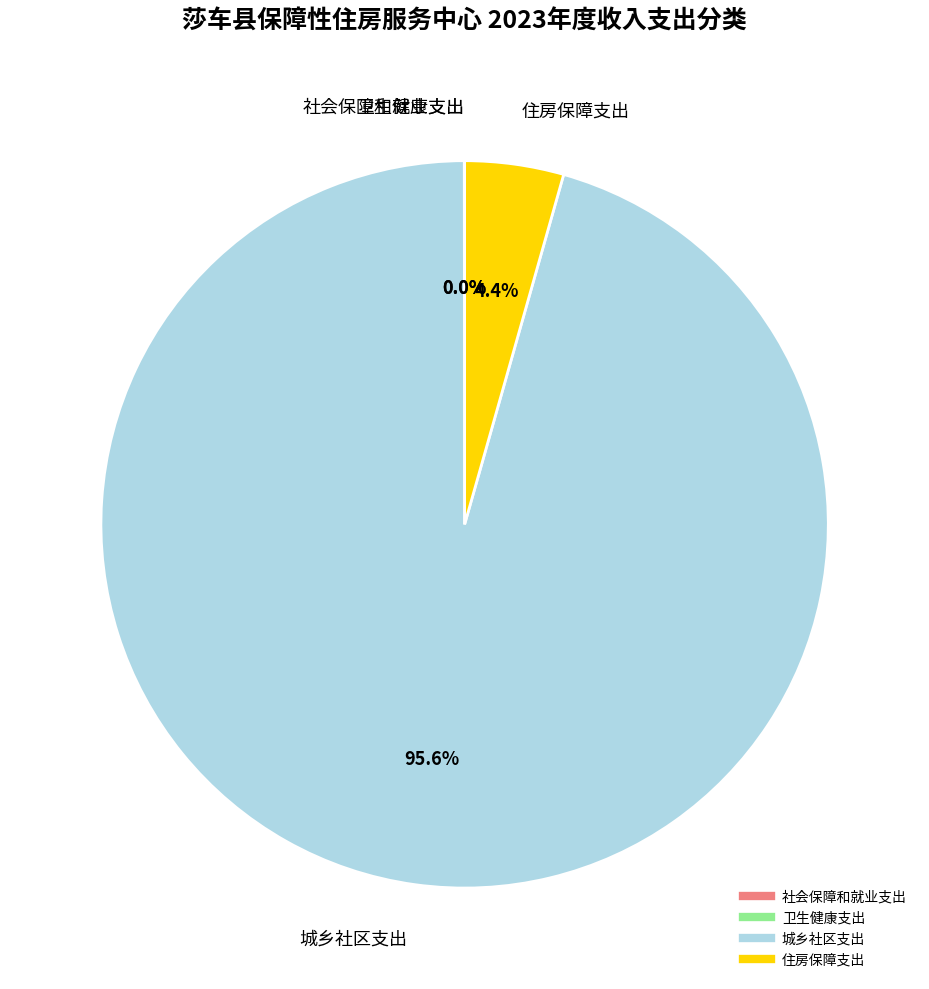

Combined, do 住房保障支出 and 城乡社区支出 account for over 50%?

Yes